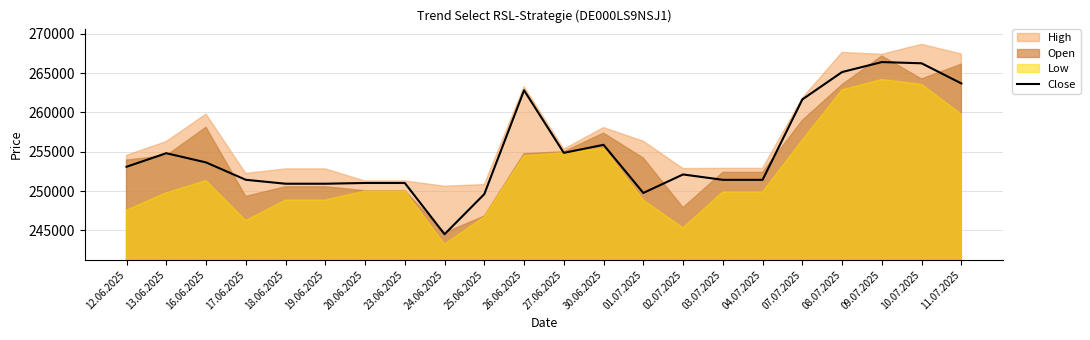

Is it true that Close equals 253648 at 16.06.2025?

True